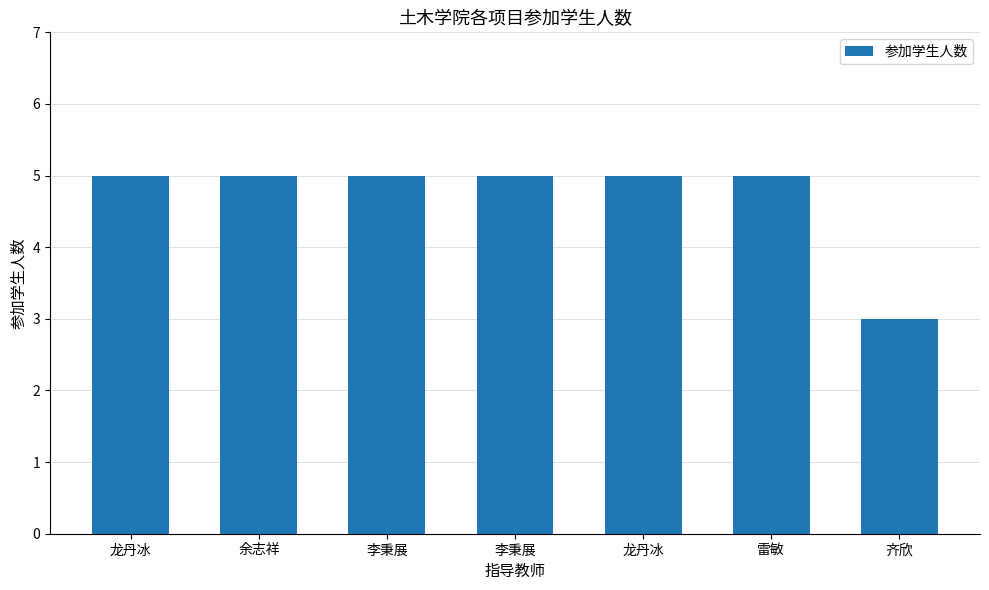

What is the label of the 2nd bar from the right?

雷敏